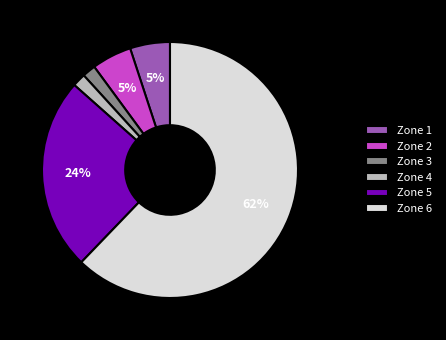

Do Zone 3 and Zone 4 together represent more than half of the pie?

No